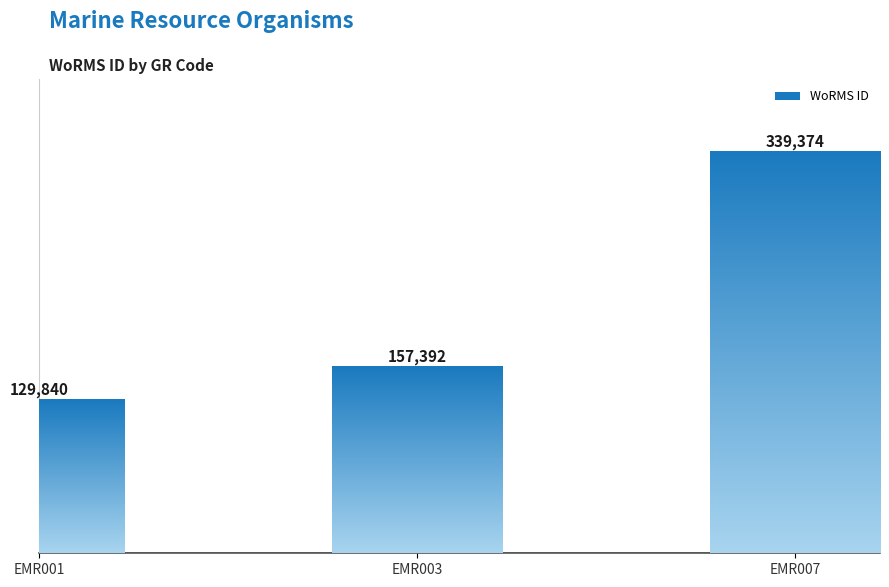

The value at EMR007 is 72226. True or false?

False